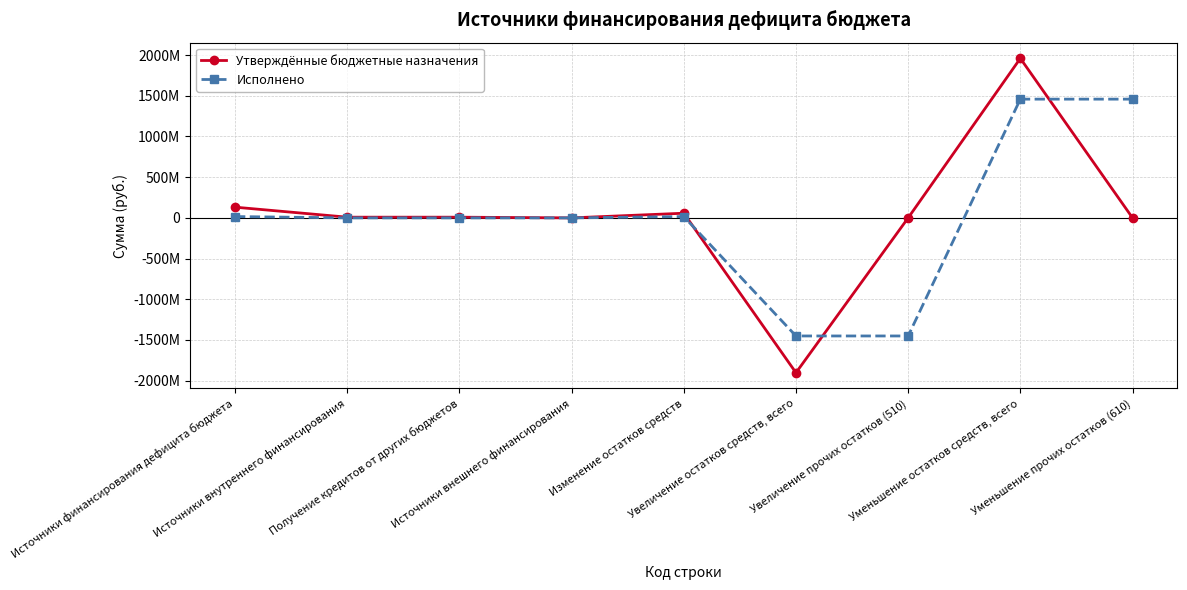

What is the value of the Исполнено point at the 6th from the left?

-1450480150.1